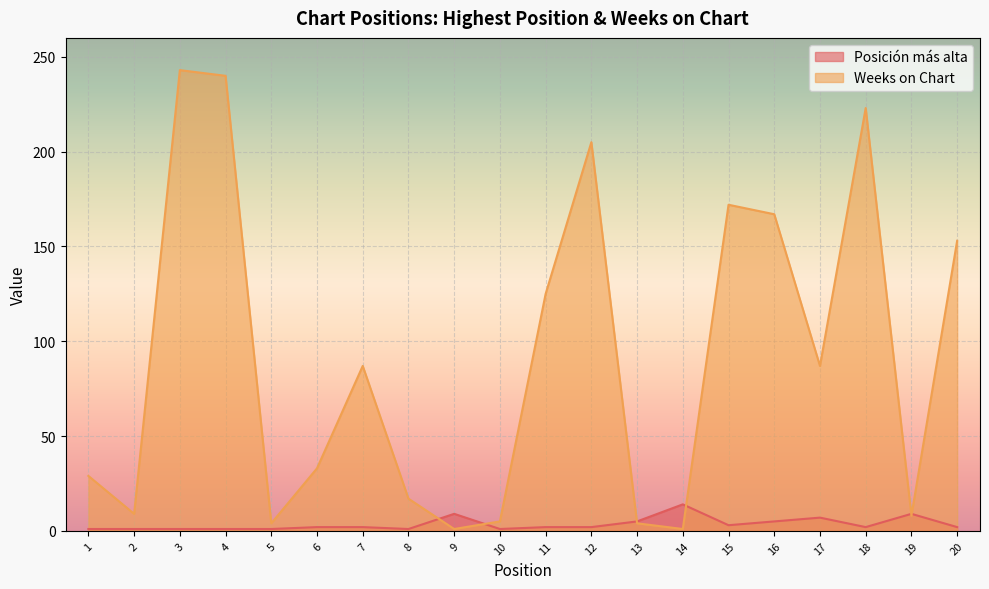

Count the number of categories in the chart.

20